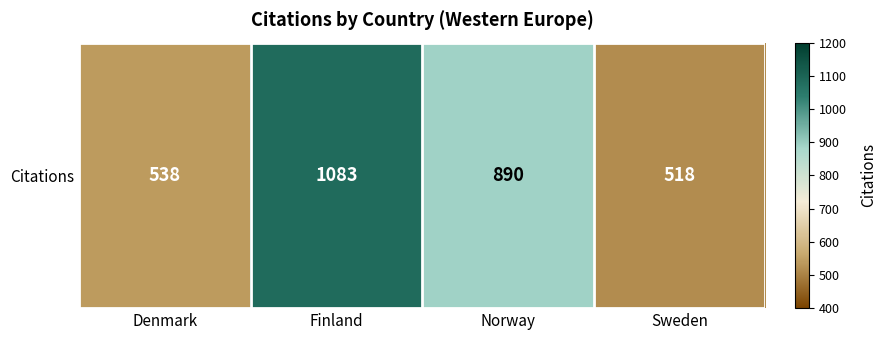

What is the difference between the second highest and second lowest values?

352